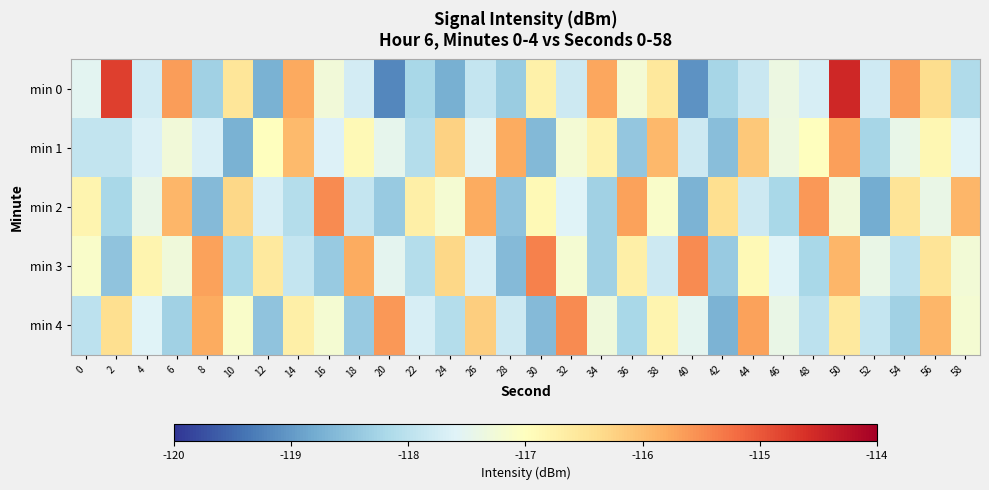

Reading right to left, list all the values displayed in this chart.

min 0: 58=-118.1	56=-116.4	54=-115.7	52=-117.8	50=-114.5	48=-117.7	46=-117.4	44=-117.9	42=-118.2	40=-119.1	38=-116.6	36=-117.2	34=-115.8	32=-117.8	30=-116.7	28=-118.4	26=-117.9	24=-118.7	22=-118.2	20=-119.2	18=-117.8	16=-117.3	14=-115.8	12=-118.7	10=-116.5	8=-118.3	6=-115.7	4=-117.8	2=-114.8	0=-117.5
min 1: 58=-117.6	56=-116.8	54=-117.4	52=-118.2	50=-115.7	48=-117.0	46=-117.3	44=-116.1	42=-118.5	40=-117.8	38=-115.9	36=-118.5	34=-116.8	32=-117.2	30=-118.6	28=-115.8	26=-117.5	24=-116.2	22=-118.1	20=-117.5	18=-116.9	16=-117.6	14=-116.0	12=-117.0	10=-118.7	8=-117.7	6=-117.3	4=-117.7	2=-117.9	0=-117.9
min 2: 58=-115.9	56=-117.4	54=-116.5	52=-118.8	50=-117.3	48=-115.6	46=-118.2	44=-117.8	42=-116.4	40=-118.7	38=-117.1	36=-115.7	34=-118.3	32=-117.6	30=-116.9	28=-118.5	26=-115.8	24=-117.2	22=-116.7	20=-118.4	18=-117.9	16=-115.5	14=-118.1	12=-117.7	10=-116.3	8=-118.6	6=-115.9	4=-117.4	2=-118.2	0=-116.8
min 3: 58=-117.2	56=-116.5	54=-118.0	52=-117.4	50=-115.9	48=-118.2	46=-117.6	44=-116.9	42=-118.4	40=-115.5	38=-117.8	36=-116.7	34=-118.3	32=-117.2	30=-115.4	28=-118.6	26=-117.7	24=-116.3	22=-118.1	20=-117.5	18=-115.8	16=-118.4	14=-117.9	12=-116.6	10=-118.2	8=-115.7	6=-117.3	4=-116.8	2=-118.5	0=-117.1
min 4: 58=-117.2	56=-115.9	54=-118.3	52=-117.9	50=-116.6	48=-118.0	46=-117.4	44=-115.7	42=-118.7	40=-117.5	38=-116.8	36=-118.2	34=-117.3	32=-115.5	30=-118.6	28=-117.8	26=-116.2	24=-118.1	22=-117.7	20=-115.6	18=-118.4	16=-117.2	14=-116.7	12=-118.5	10=-117.1	8=-115.8	6=-118.3	4=-117.6	2=-116.4	0=-118.0